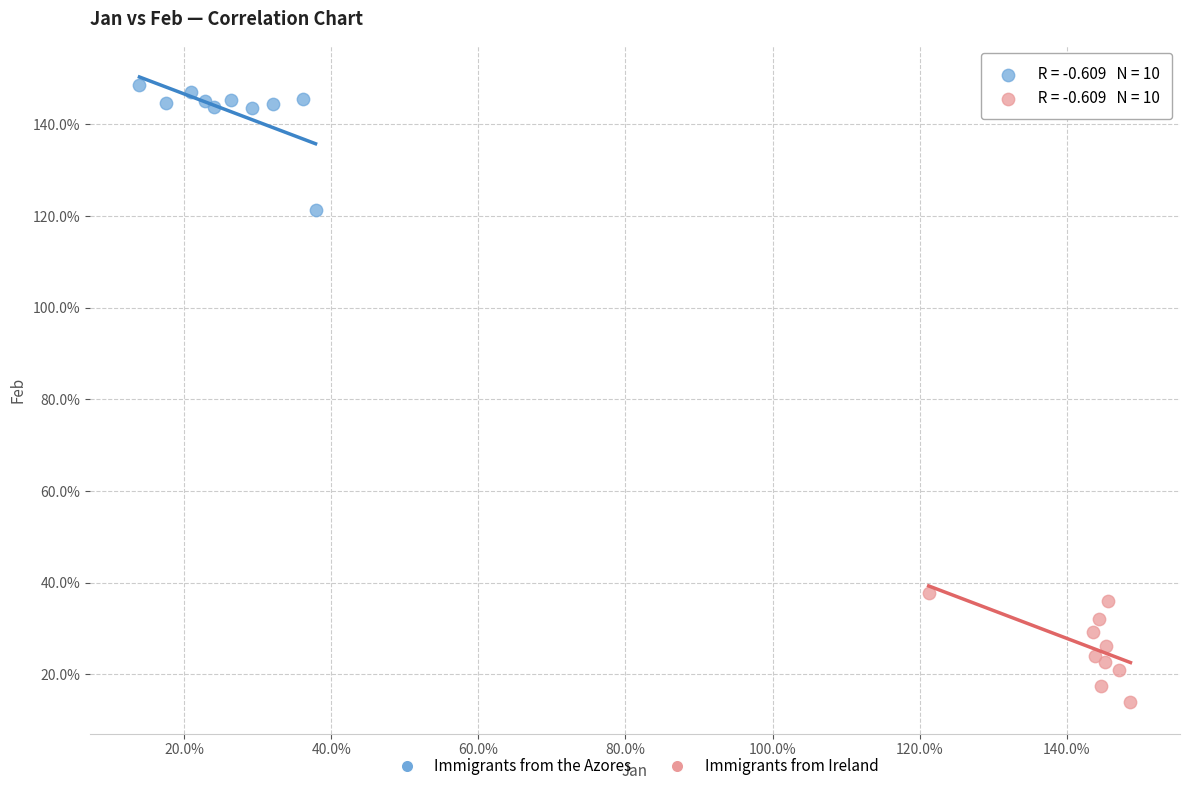

Which series reaches the minimum Y coordinate?

Immigrants from Ireland